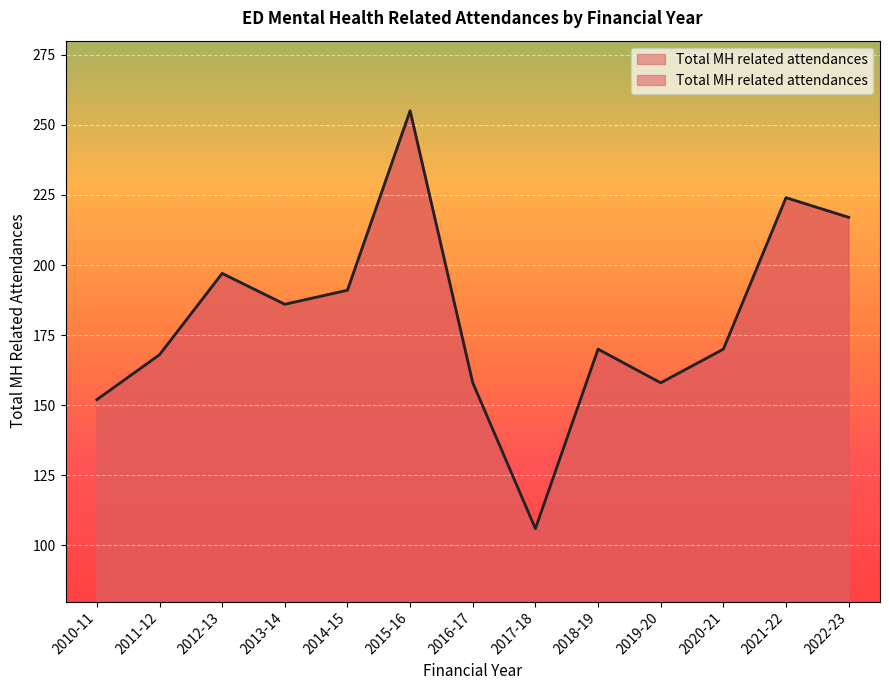

What is the minimum value shown in the chart?

106